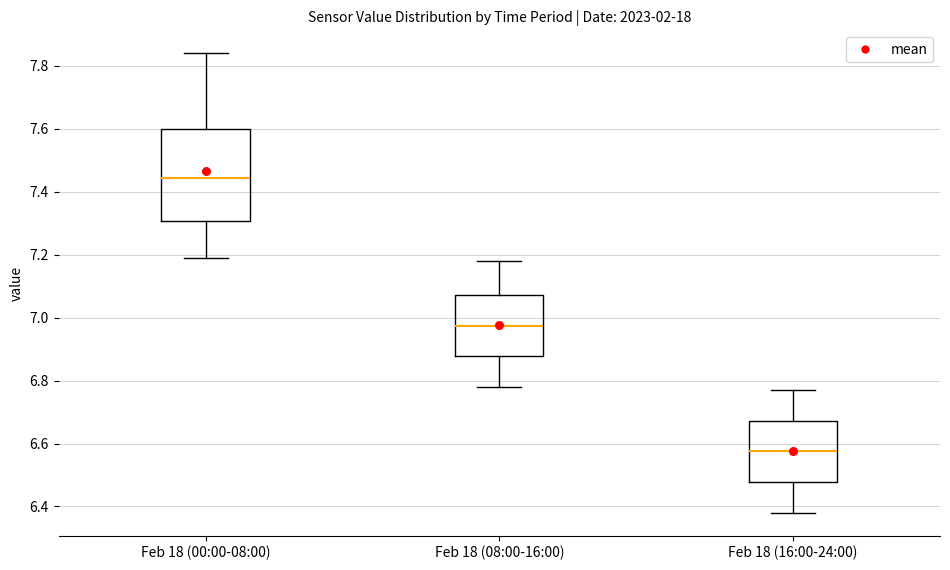

Which box's median line is the highest?

Feb 18 (00:00-08:00)